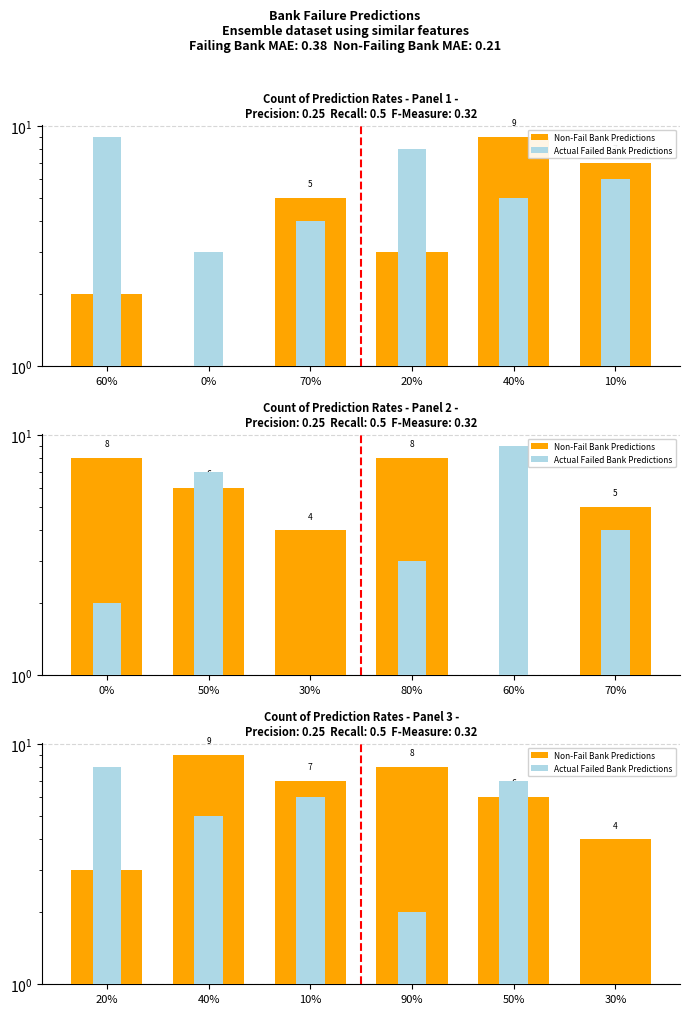

What position from the left is 20%?

1